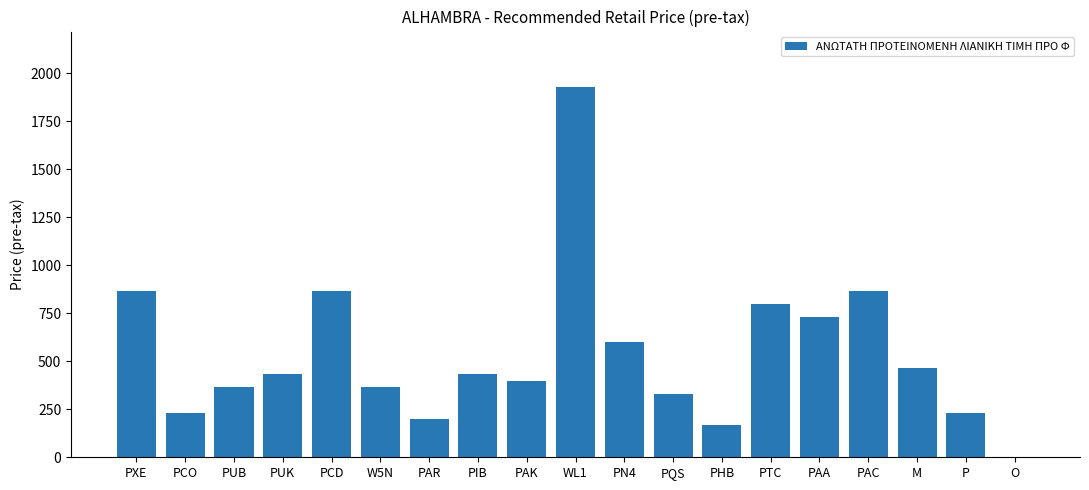

What is the sum of all values?

10270